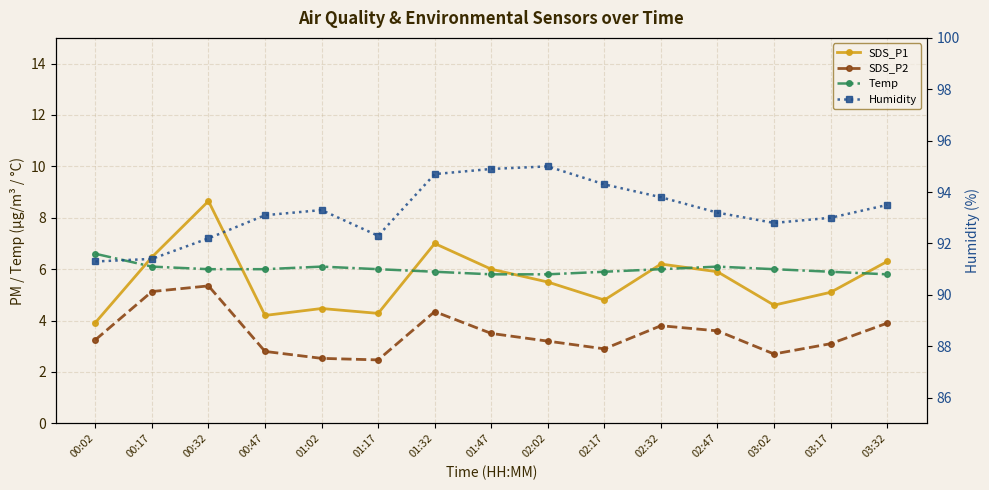

What is the average value of the SDS_P2 series?

3.5